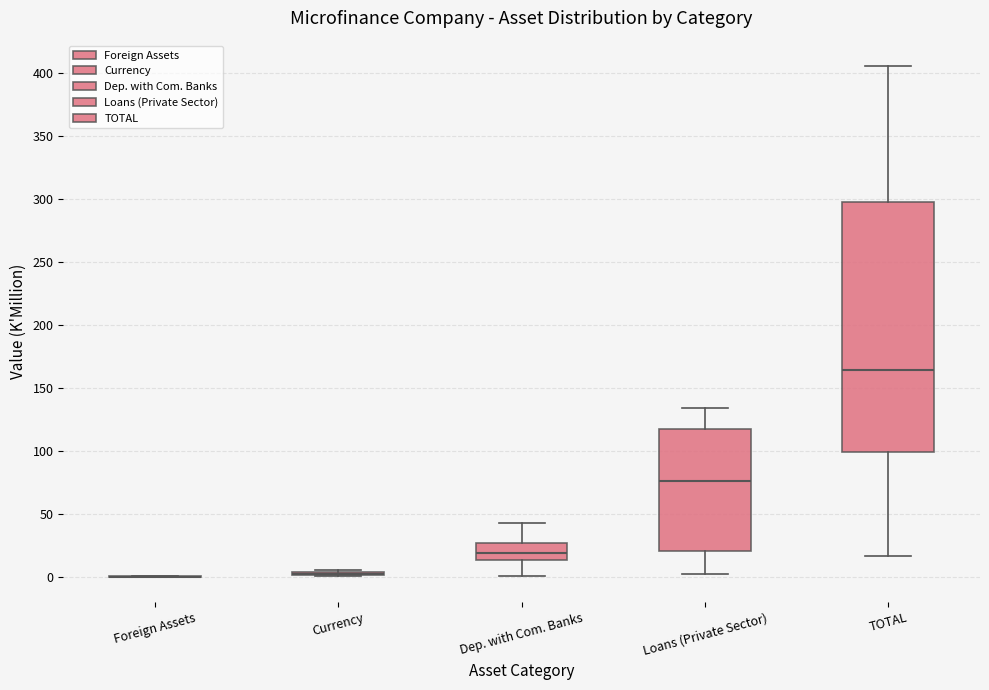

Comparing the boxes themselves (not the whiskers), which one is the tallest?

TOTAL